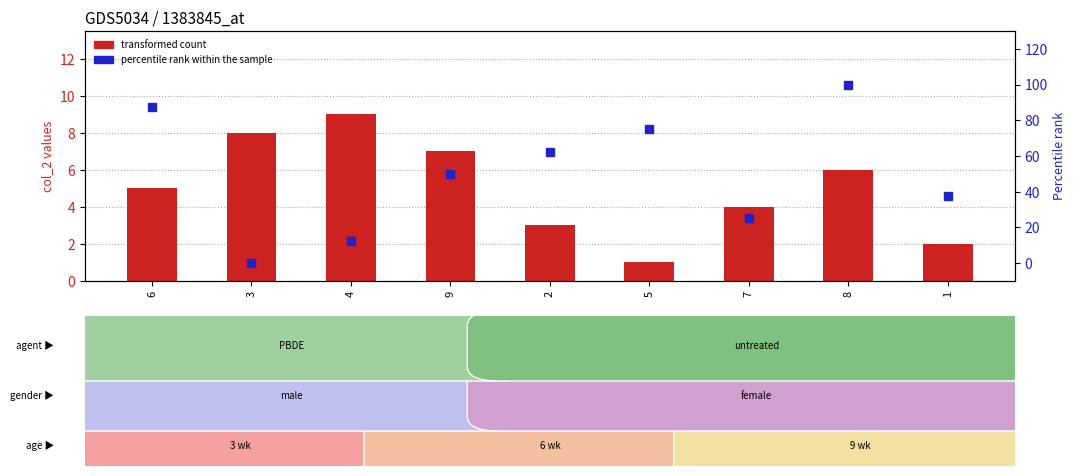

What position from the left is 9?

4